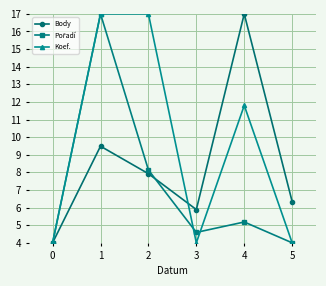

What is the lowest value of the Body series?

4.0